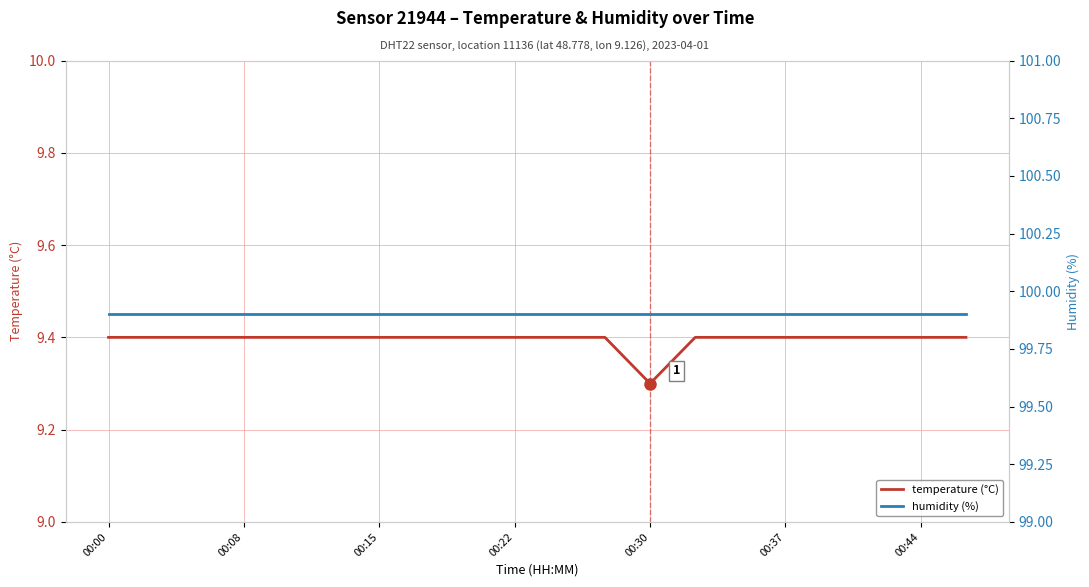

Is it true that temperature (°C) equals 9.4 at 00:00?

True